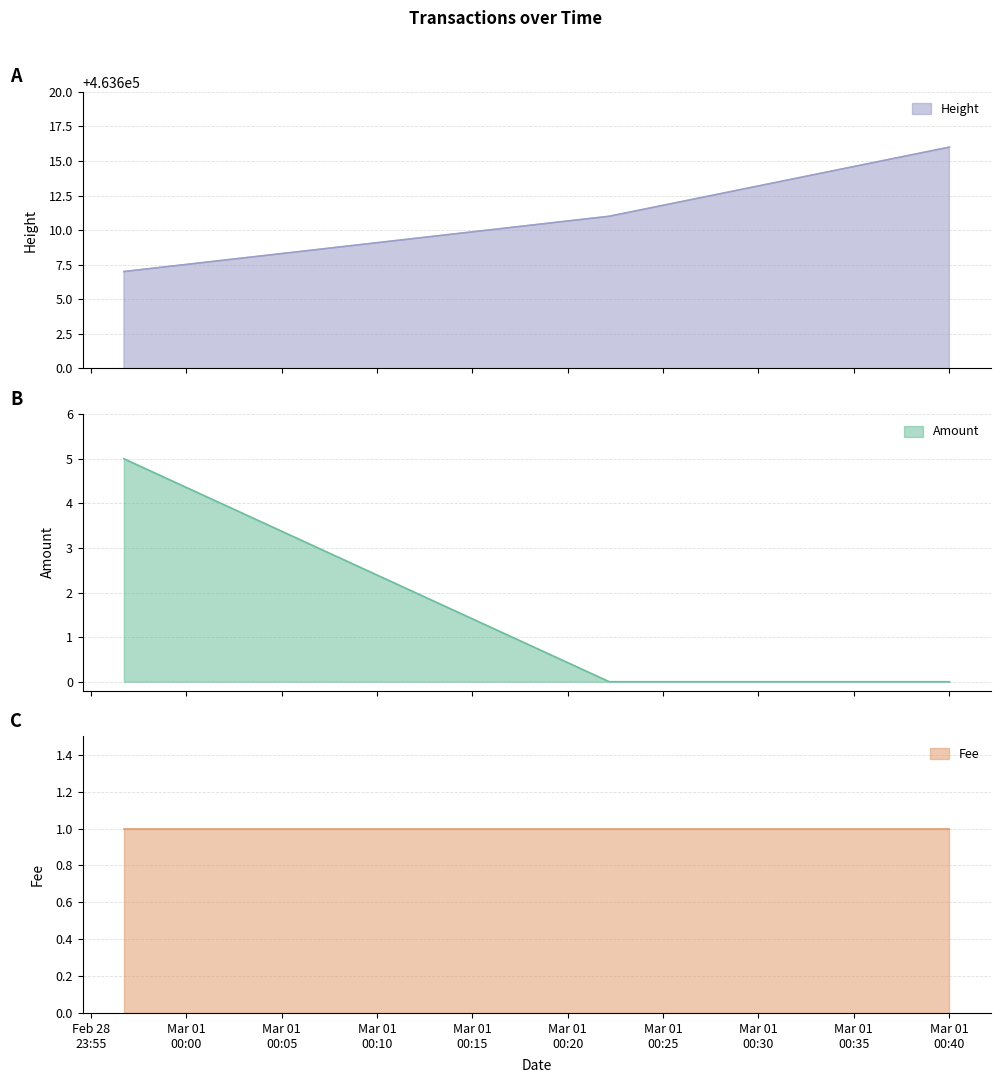

Does the chart have visible grid lines?

Yes